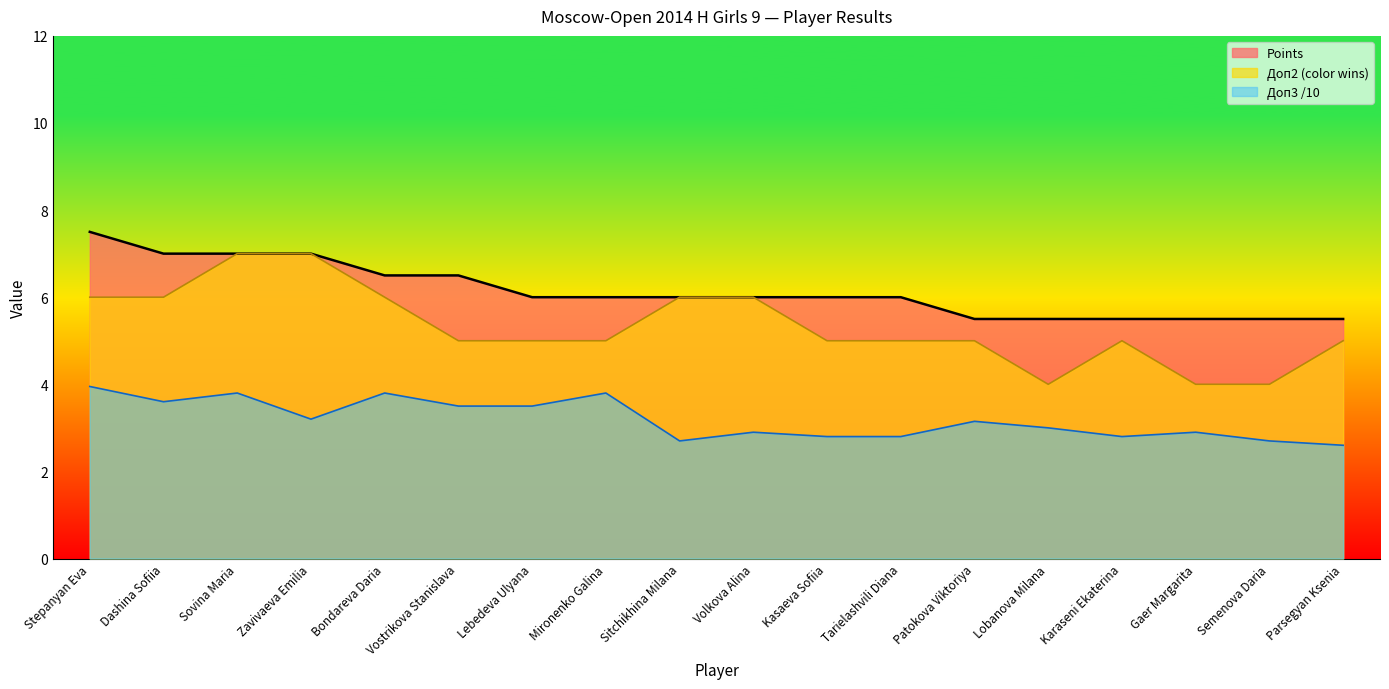

Reading left to right, list all the values displayed in this chart.

Points: Stepanyan Eva=7.5	Dashina Sofiia=7.0	Sovina Maria=7.0	Zavivaeva Emilia=7.0	Bondareva Daria=6.5	Vostrikova Stanislava=6.5	Lebedeva Ulyana=6.0	Mironenko Galina=6.0	Sitchikhina Milana=6.0	Volkova Alina=6.0	Kasaeva Sofiia=6.0	Tarielashvili Diana=6.0	Patokova Viktoriya=5.5	Lobanova Milana=5.5	Karaseni Ekaterina=5.5	Gaer Margarita=5.5	Semenova Daria=5.5	Parsegyan Ksenia=5.5
Doп2: Stepanyan Eva=6.0	Dashina Sofiia=6.0	Sovina Maria=7.0	Zavivaeva Emilia=7.0	Bondareva Daria=6.0	Vostrikova Stanislava=5.0	Lebedeva Ulyana=5.0	Mironenko Galina=5.0	Sitchikhina Milana=6.0	Volkova Alina=6.0	Kasaeva Sofiia=5.0	Tarielashvili Diana=5.0	Patokova Viktoriya=5.0	Lobanova Milana=4.0	Karaseni Ekaterina=5.0	Gaer Margarita=4.0	Semenova Daria=4.0	Parsegyan Ksenia=5.0
Doп3: Stepanyan Eva=4.0	Dashina Sofiia=3.6	Sovina Maria=3.8	Zavivaeva Emilia=3.2	Bondareva Daria=3.8	Vostrikova Stanislava=3.5	Lebedeva Ulyana=3.5	Mironenko Galina=3.8	Sitchikhina Milana=2.7	Volkova Alina=2.9	Kasaeva Sofiia=2.8	Tarielashvili Diana=2.8	Patokova Viktoriya=3.1	Lobanova Milana=3.0	Karaseni Ekaterina=2.8	Gaer Margarita=2.9	Semenova Daria=2.7	Parsegyan Ksenia=2.6